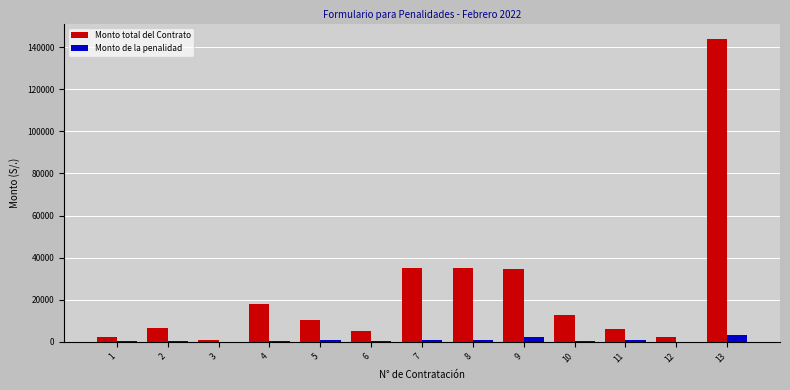

Between 12 and 13, which series saw the biggest shift?

Monto total del Contrato